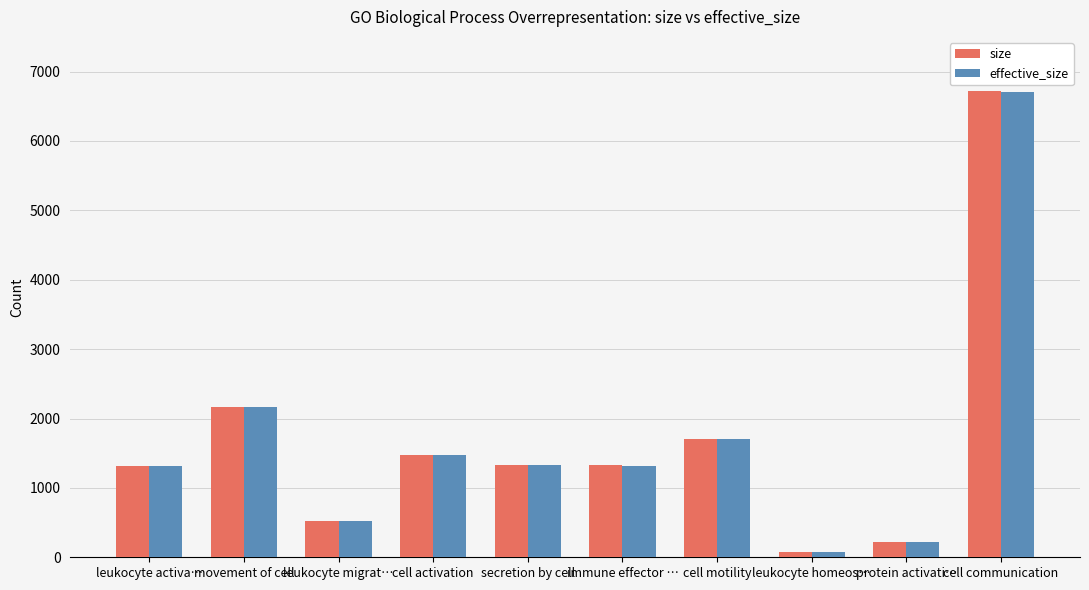

What is the difference between the second highest and second lowest values in the size series?

1945